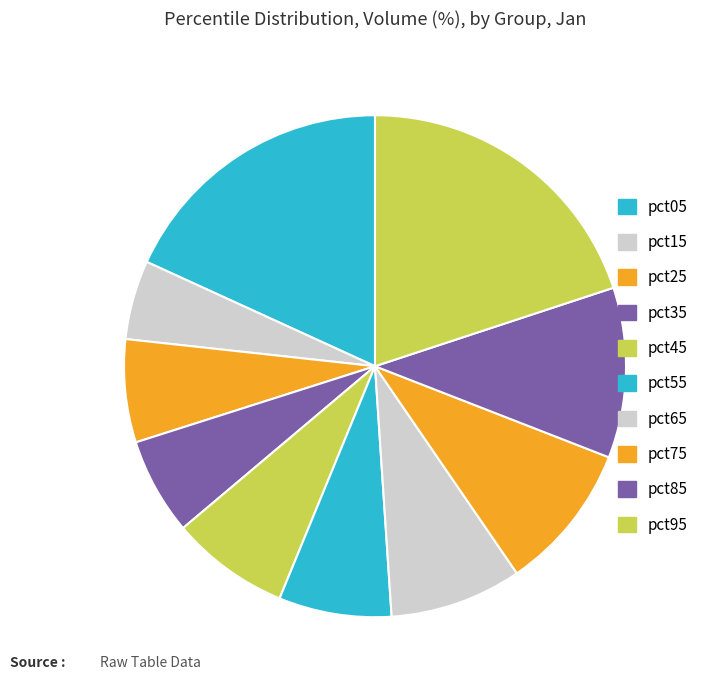

Is there a majority slice in this chart?

No